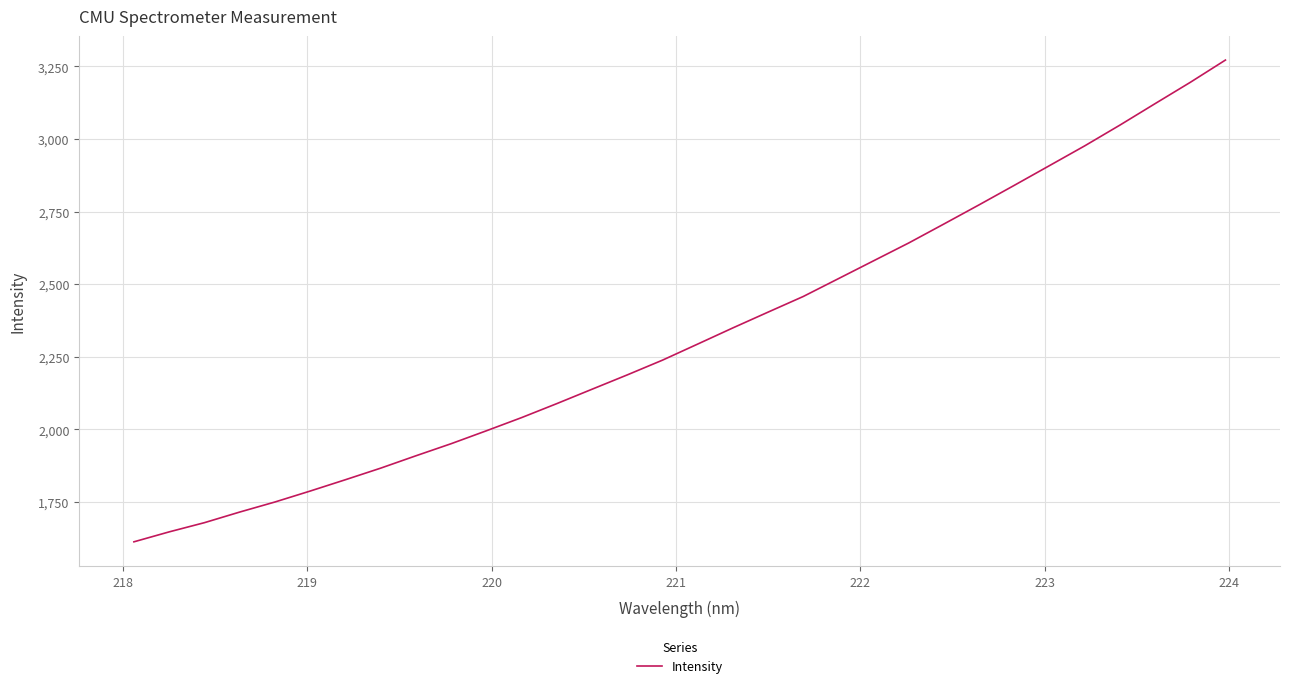

Count the number of data series in this chart.

1